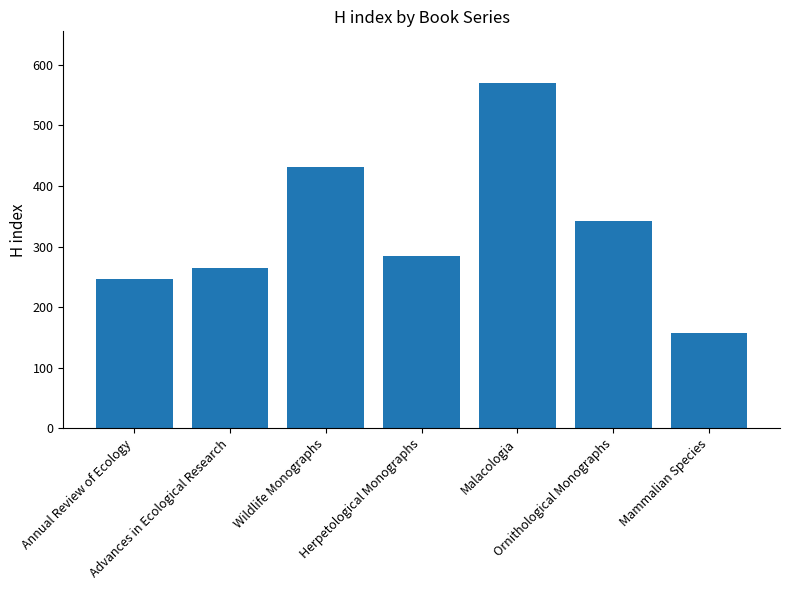

At which label does the data first exceed 284?

Wildlife Monographs